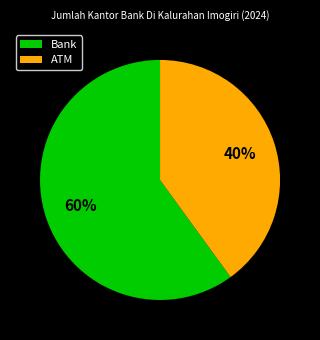

What is the ratio of the value at ATM to the value at Bank?

0.7